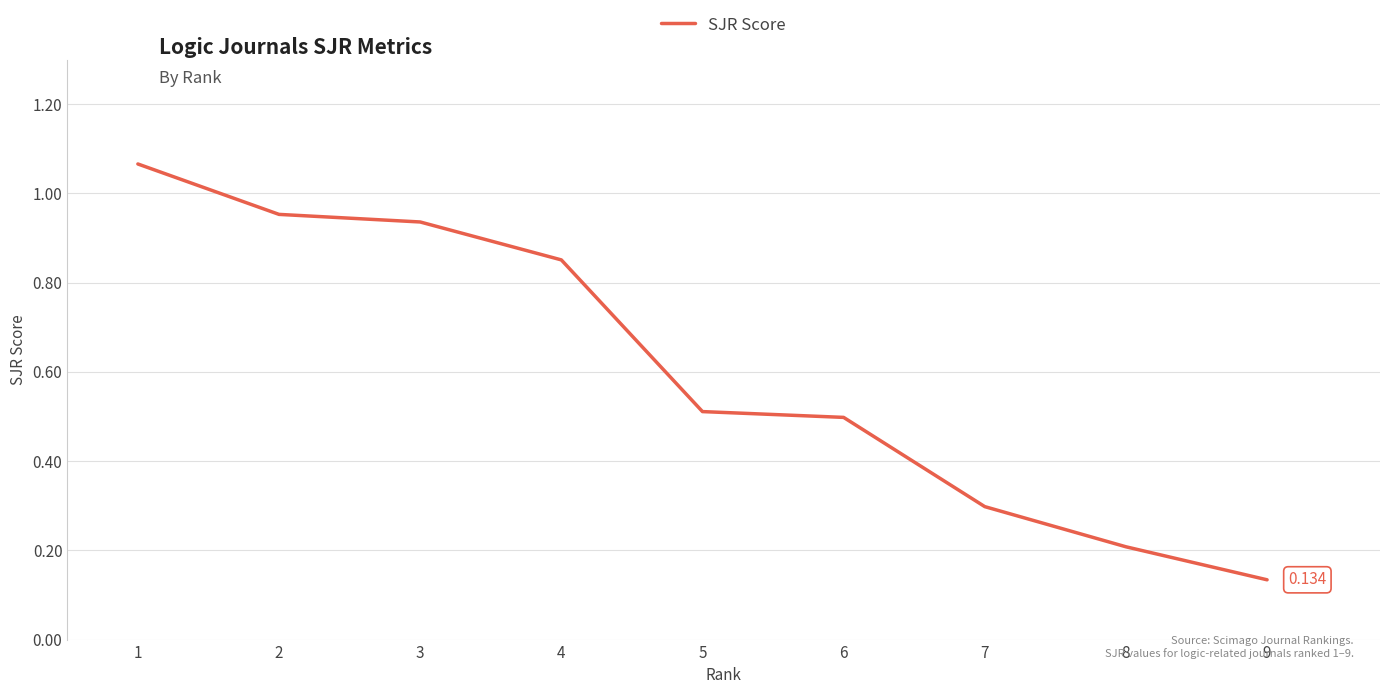

How many lines are shown in the chart?

1